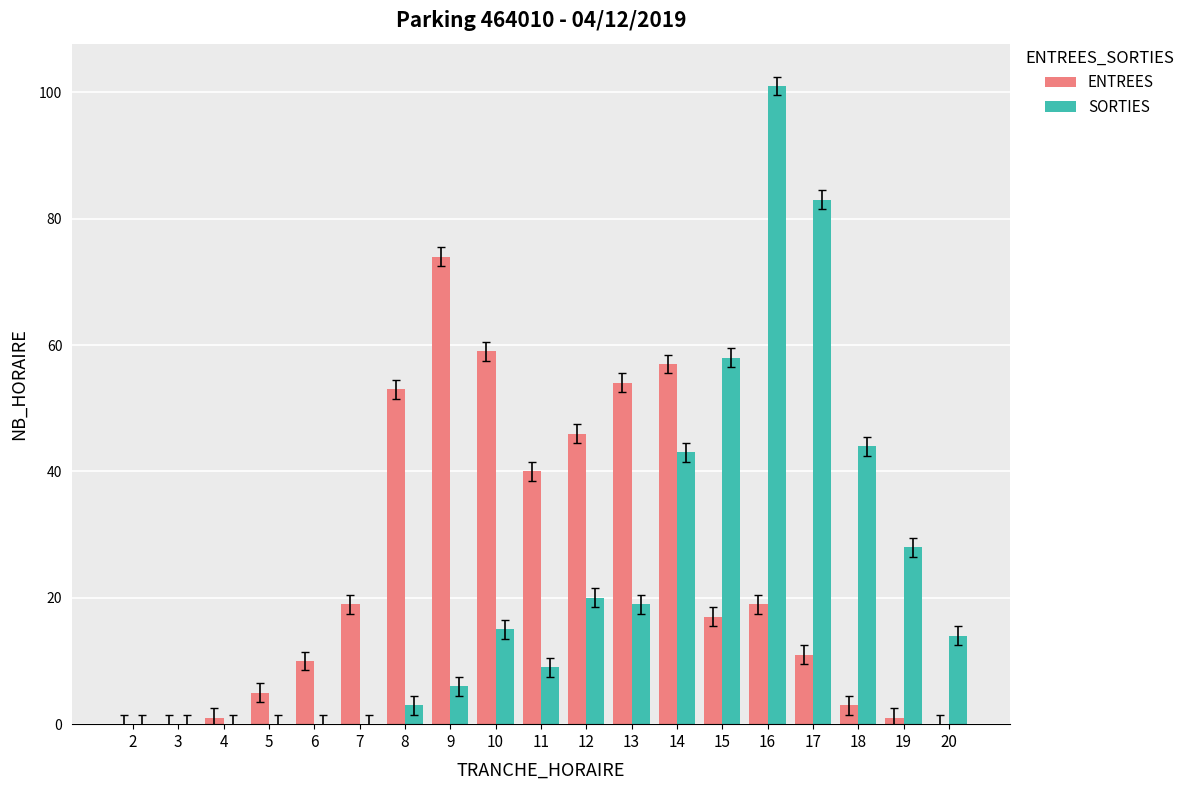

Is it true that ENTREES equals 0 at 3?

True